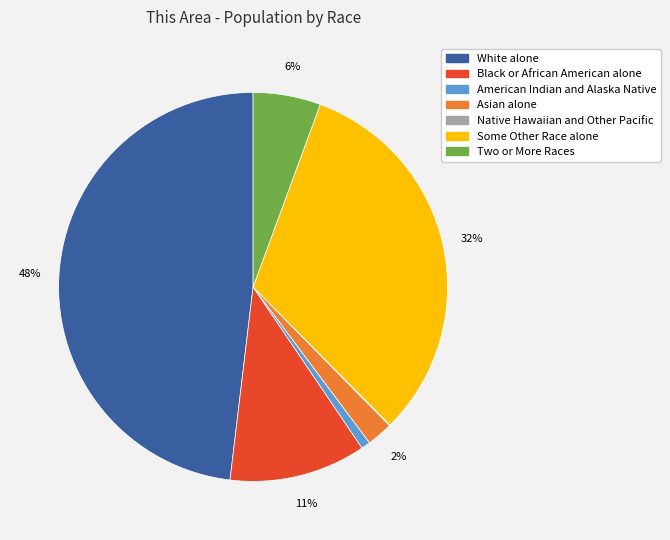

To the nearest percent, what is the difference between the largest and smallest slice percentages?

48%